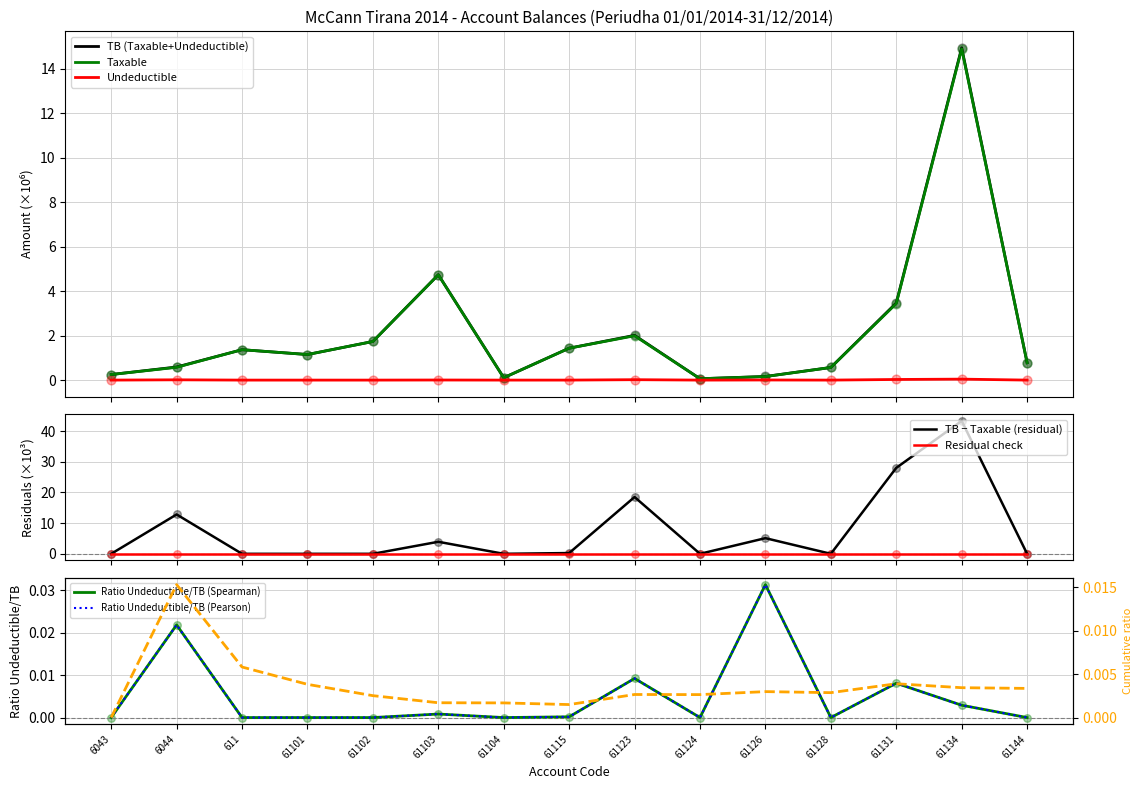

What is the total value across all series at 61115?

2.9